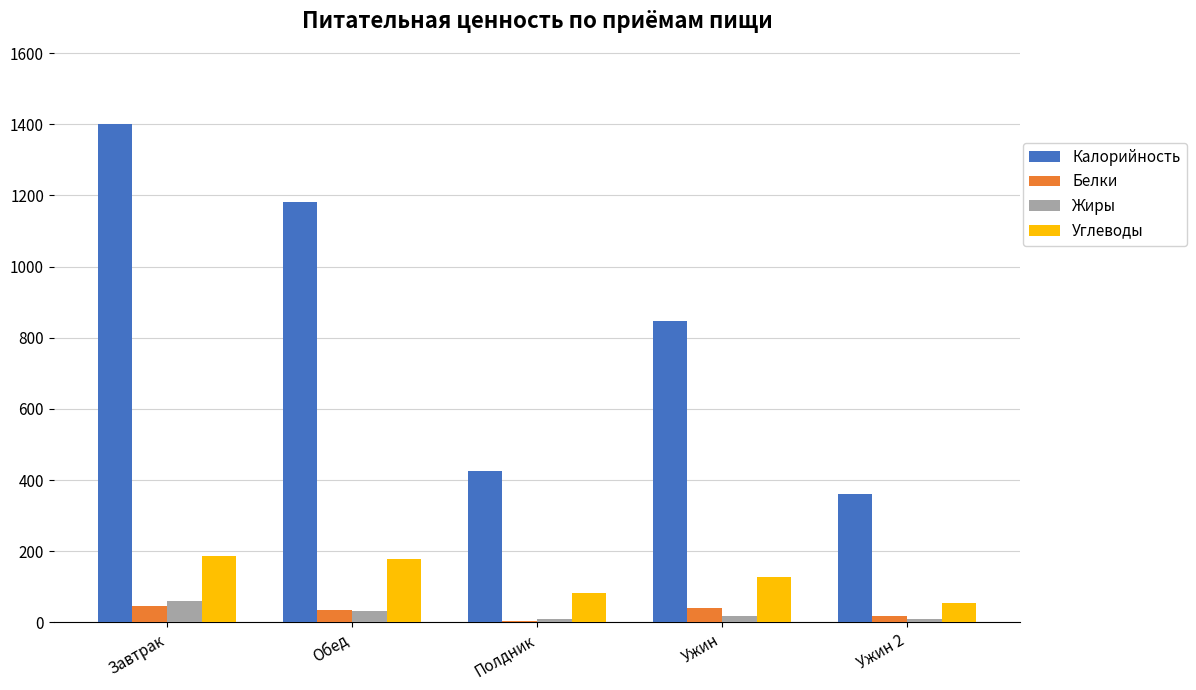

The Белки series shows 47.6 at Завтрак. True or false?

True